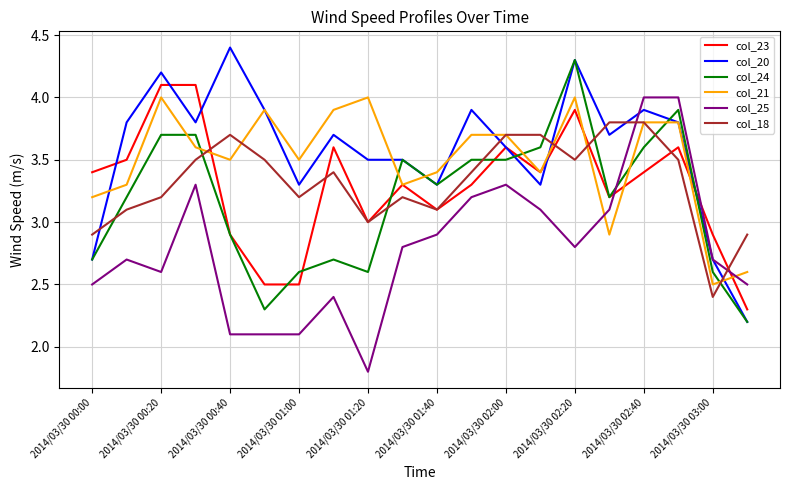

What is the smallest value displayed?

1.8